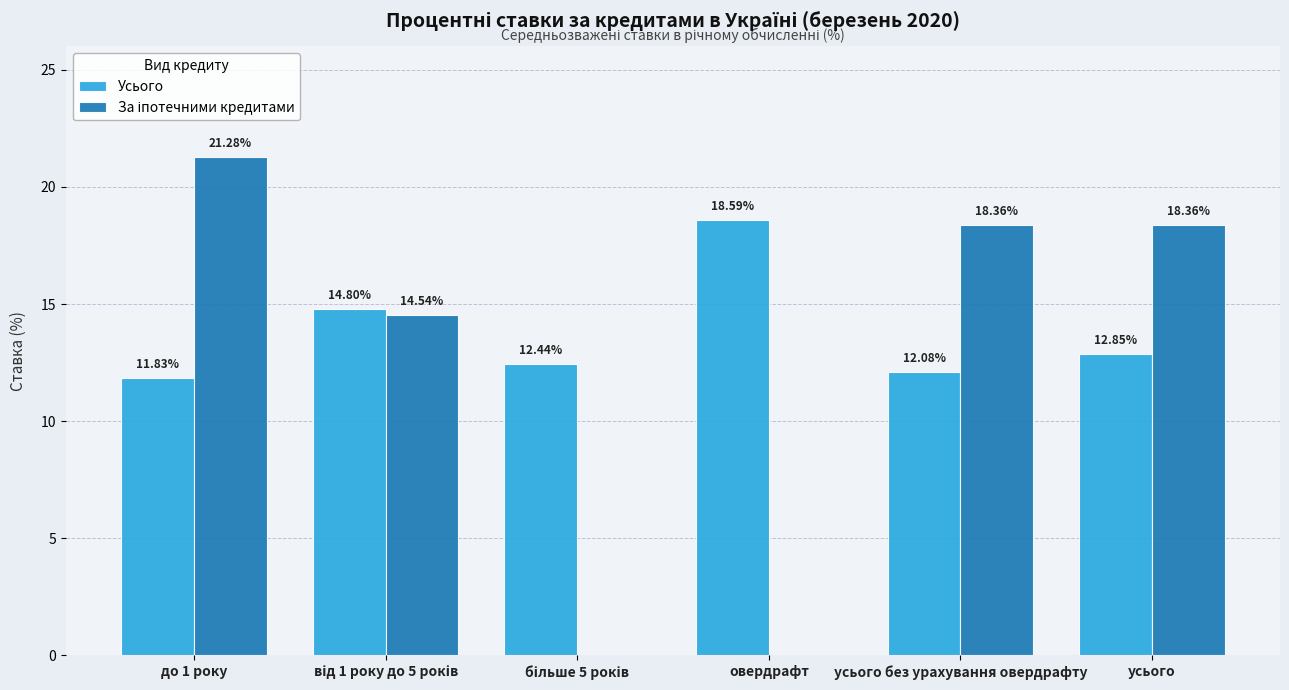

Which category has the highest value in the Усього series?

овердрафт